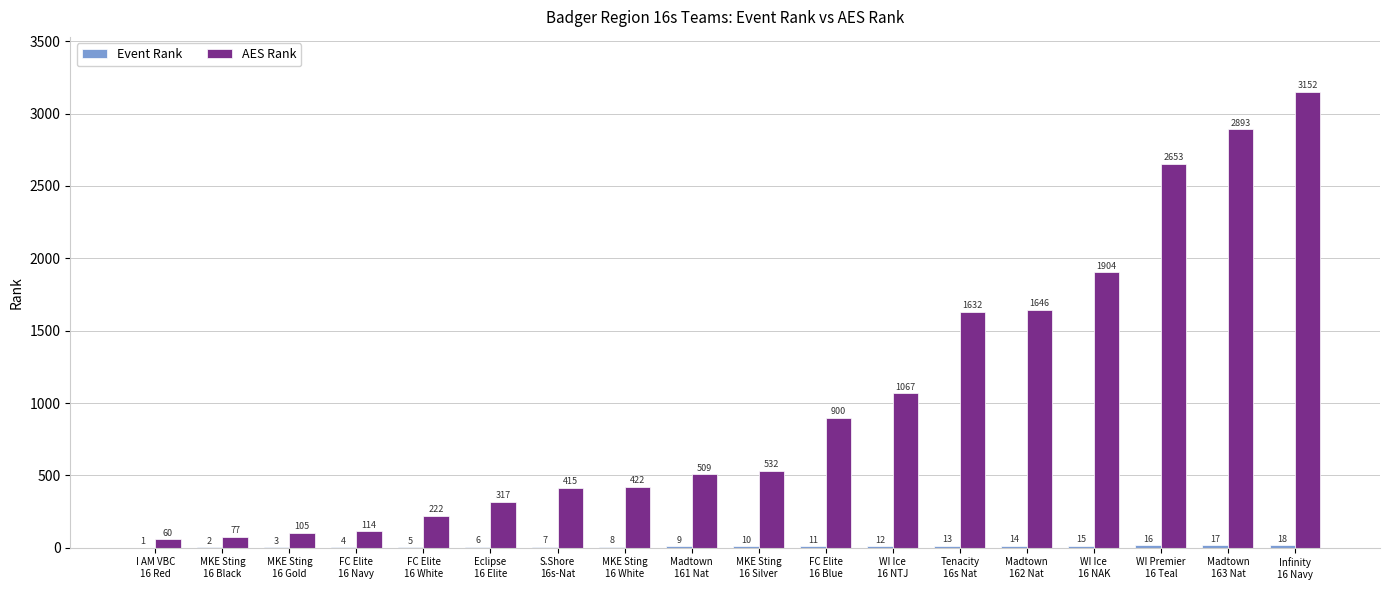

What is the highest value of the AES Rank series?

3152